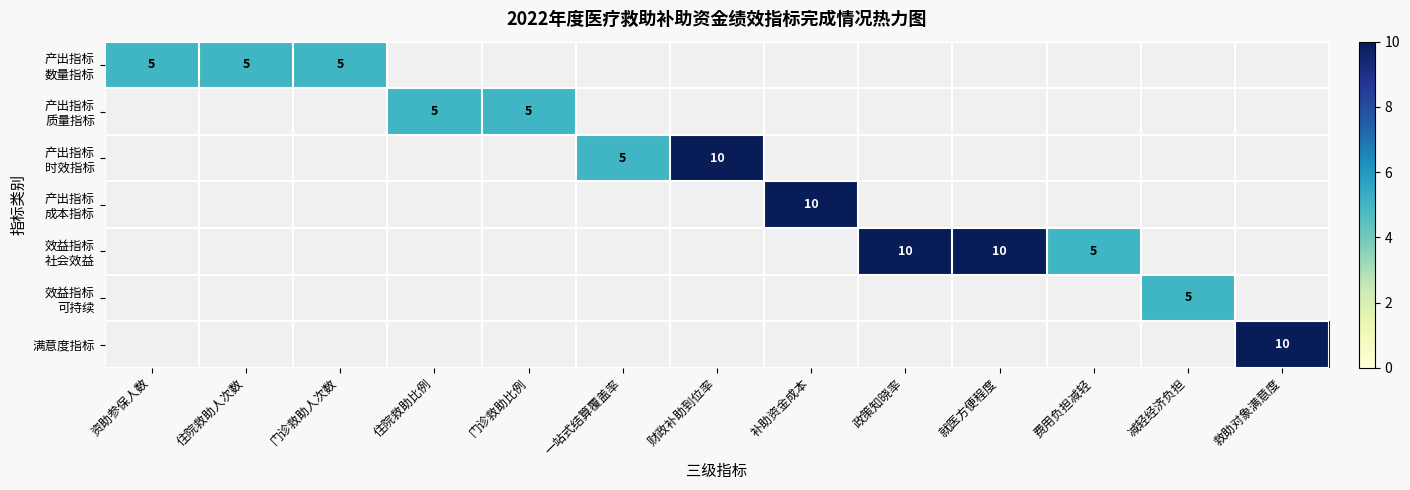

The 满意度指标 series shows 10 at 救助对象满意度. True or false?

True